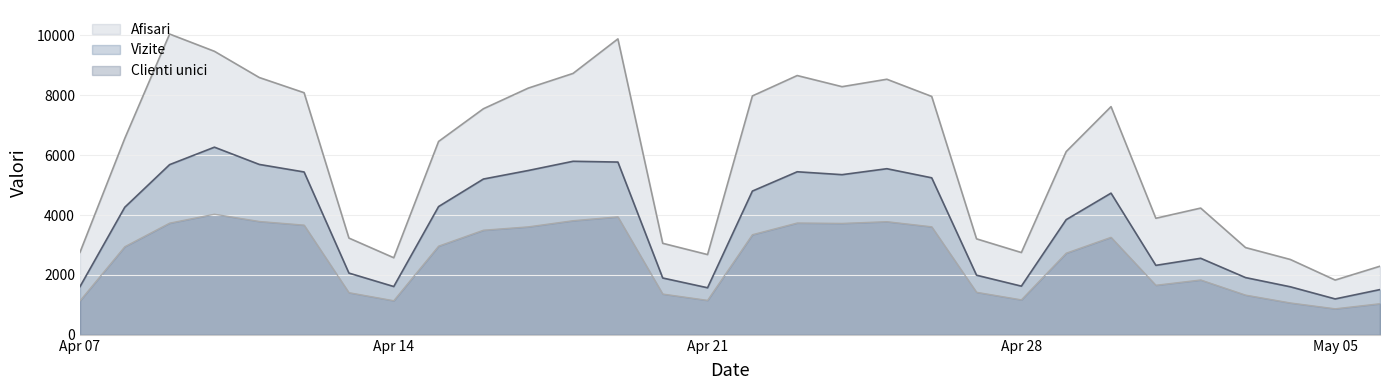

True or false: Clienti unici and Vizite intersect in this chart.

False